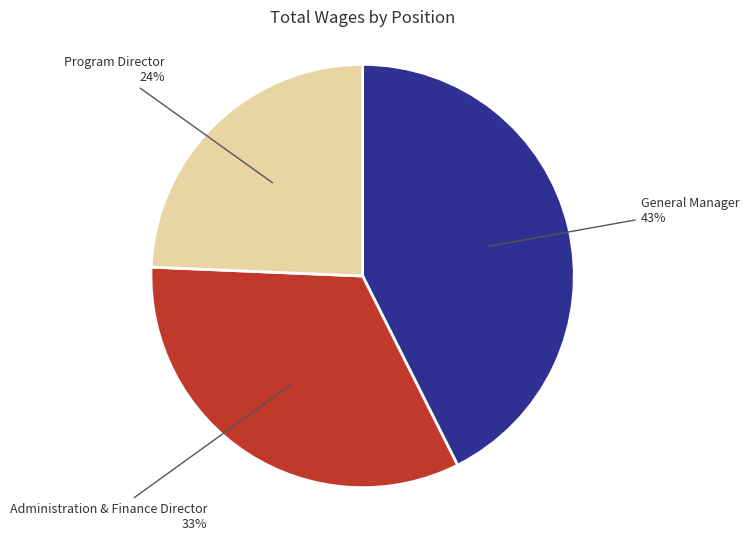

What is the ratio of the value at Administration & Finance Director to the value at Program Director?

1.4